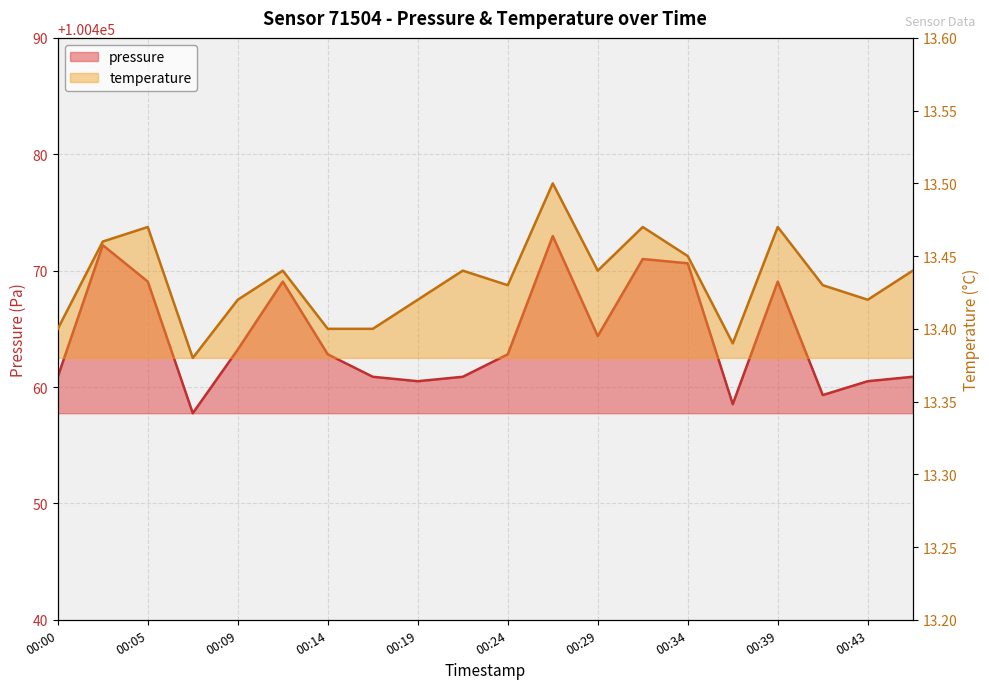

What is the average value of the pressure series?

100464.4